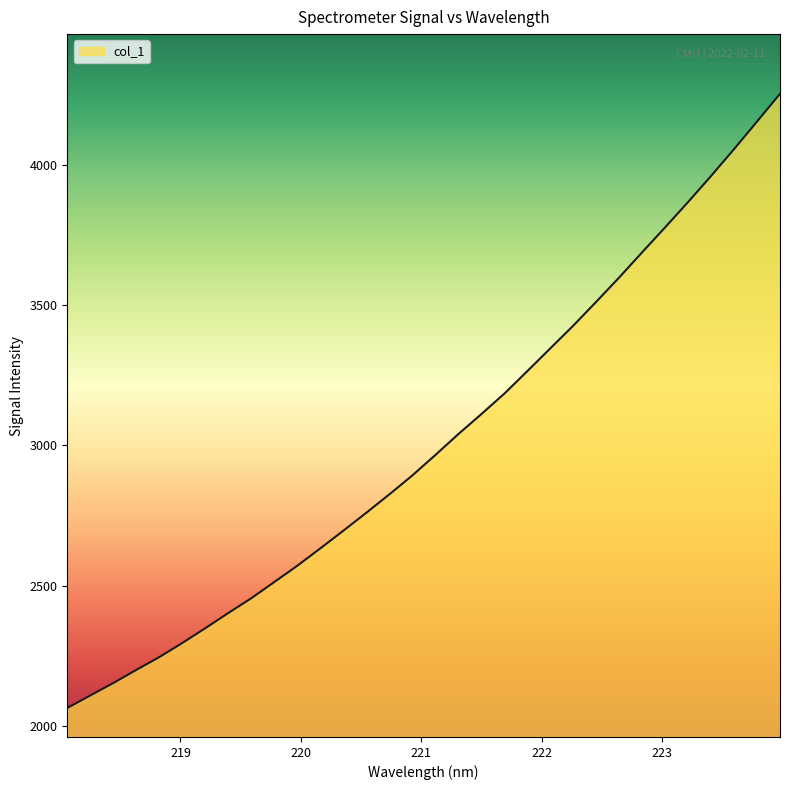

What is the greatest value displayed?

4252.3